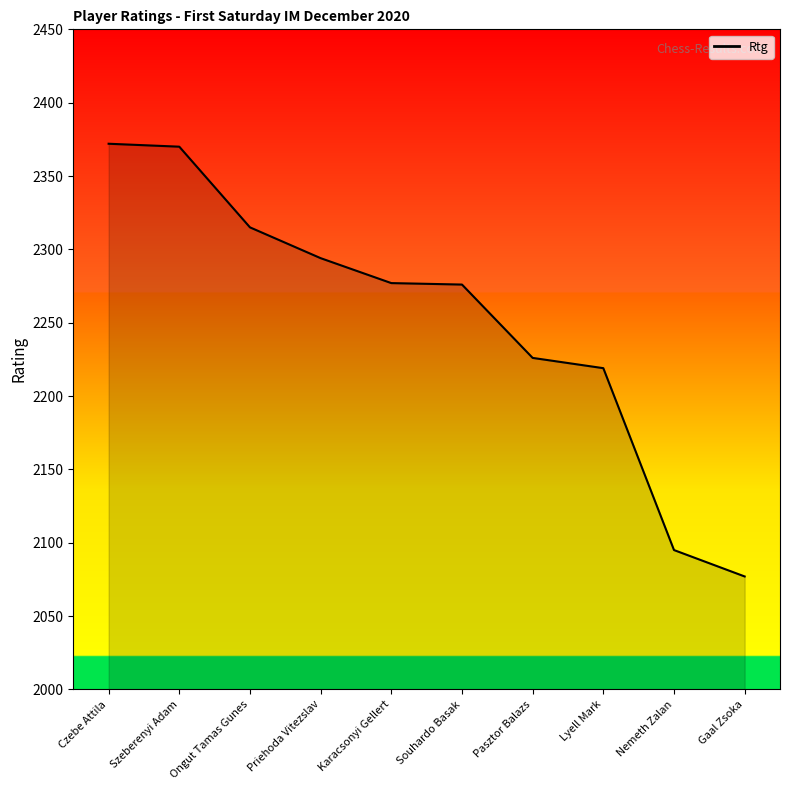

The chart shows a value of 2077 at Gaal Zsoka. True or false?

True